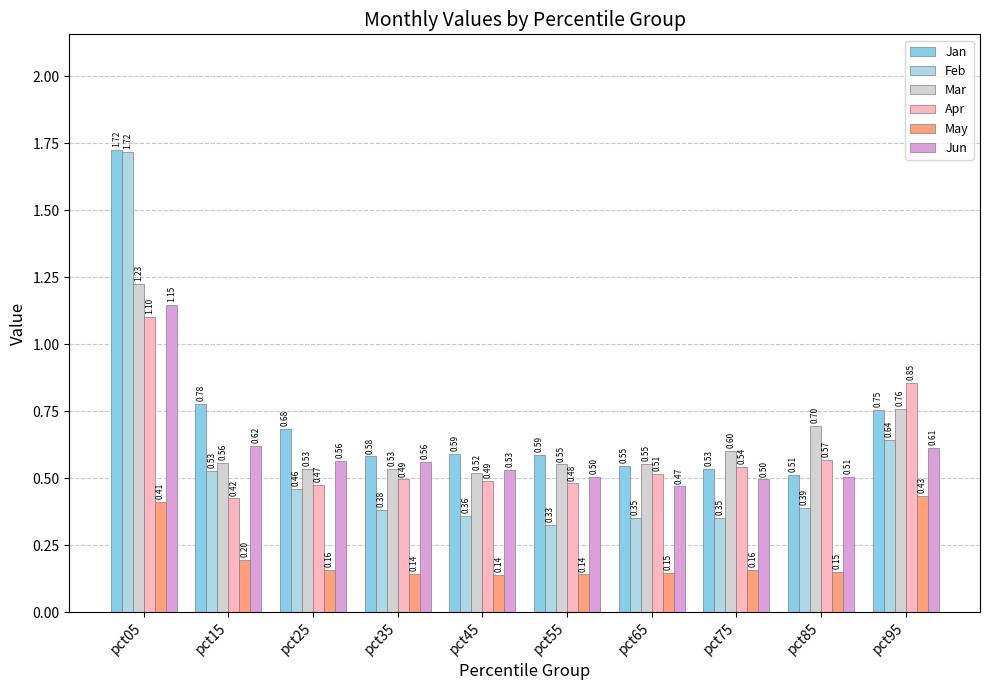

Are the bars grouped side by side (vs. stacked)?

Yes